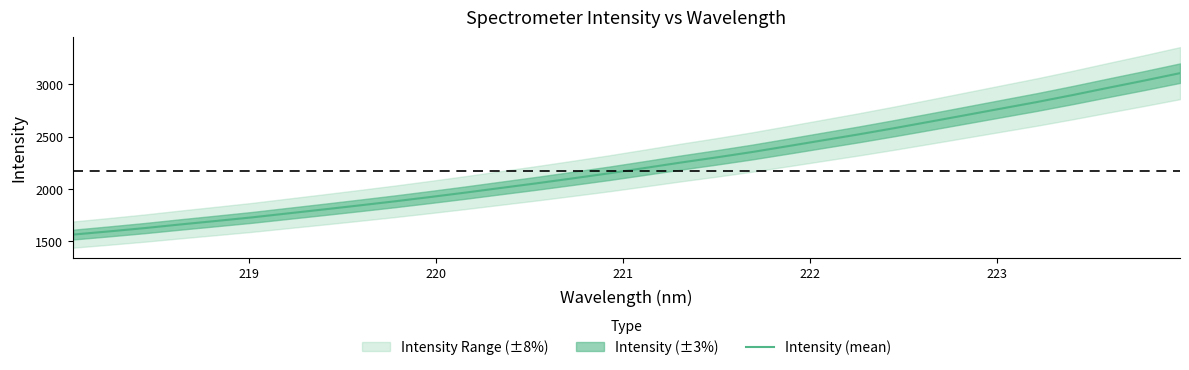

What is the lowest value of the Intensity (mean) series?

1564.2